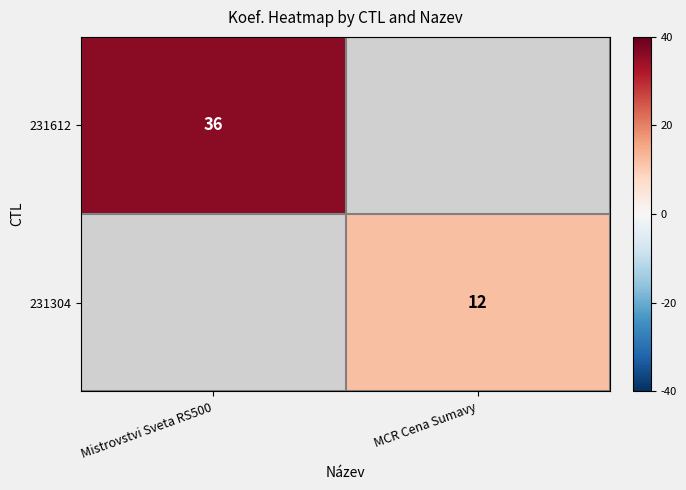

Is the value of 231612 at Mistrovstvi Sveta RS500 greater than the value of 231304 at MCR Cena Sumavy?

Yes